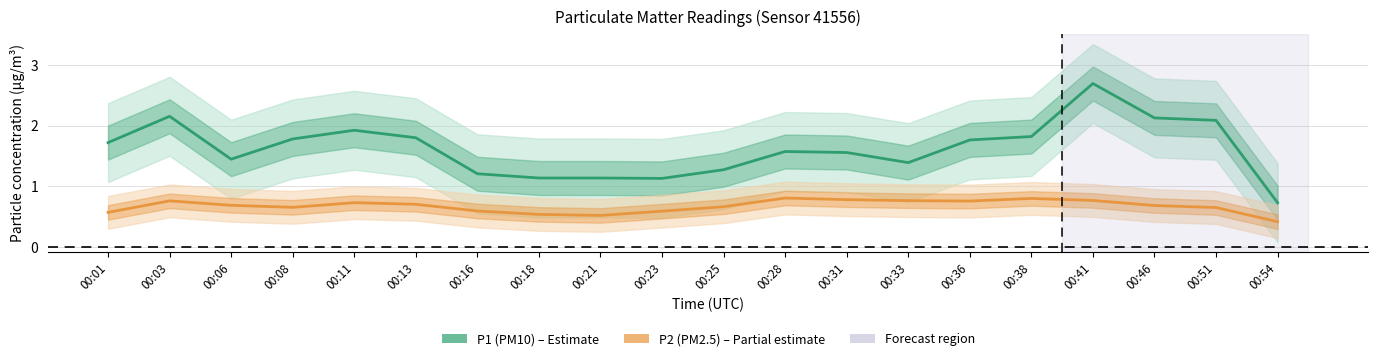

True or false: P1 (PM10) and P2 (PM2.5) cross at least once.

False